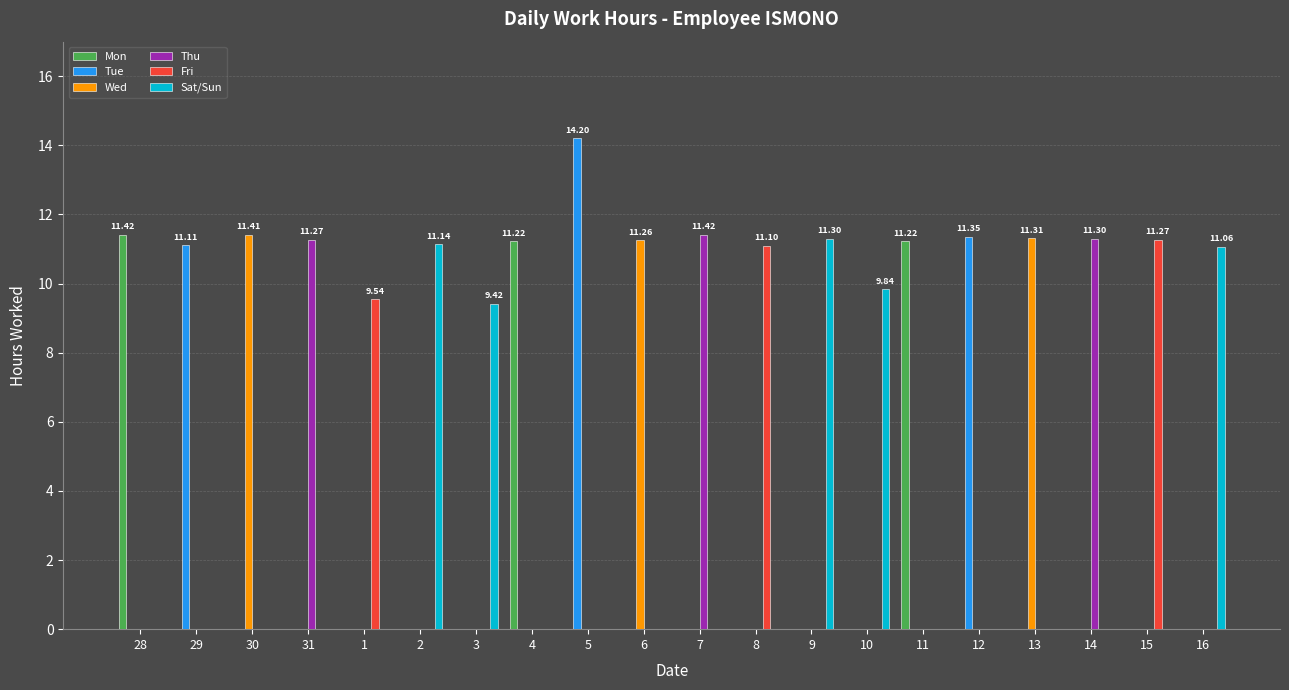

True or false: Tue has a value of 0.0 at 11.

True